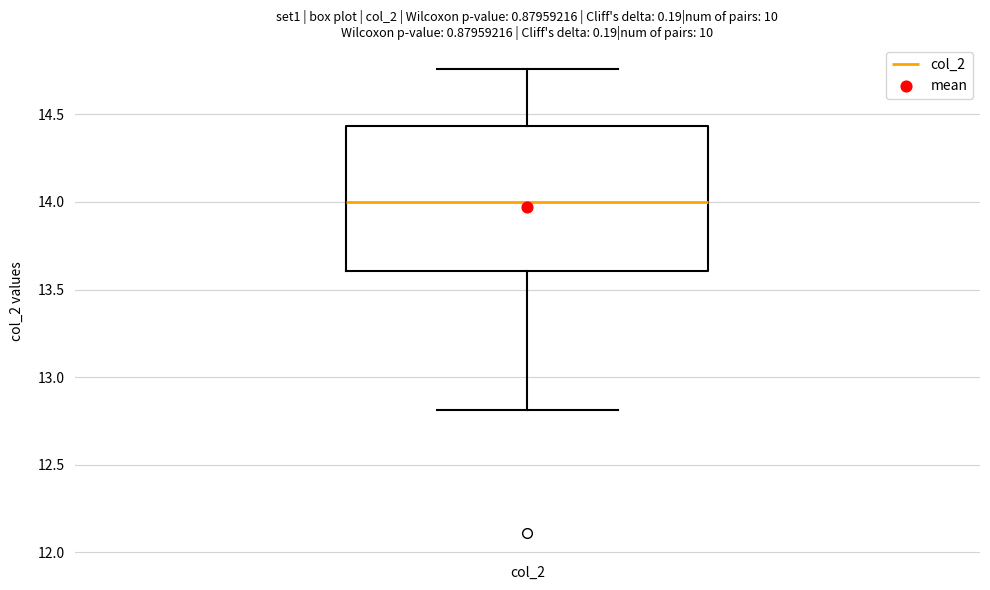

Transcribe this box plot: give where the median line is, the range the box spans, and where the two whiskers end, as read against the y-axis. The values are not printed on the chart, so give them approximately, as read against the axis.

median 14.00, box 13.60 to 14.45, whiskers 12.80 to 14.75